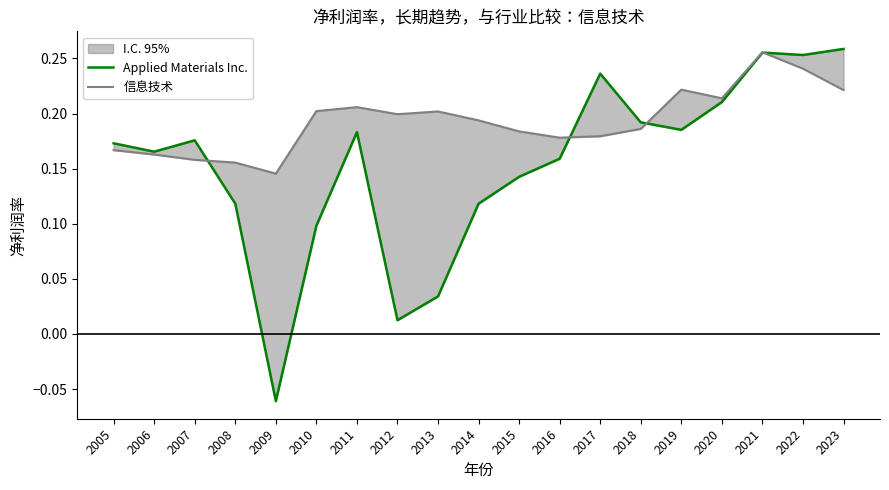

Which series has the largest total across all categories?

信息技术